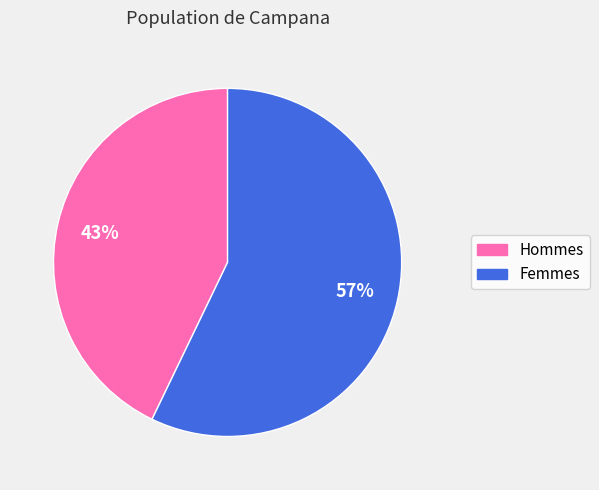

Is there a majority slice in this chart?

Yes